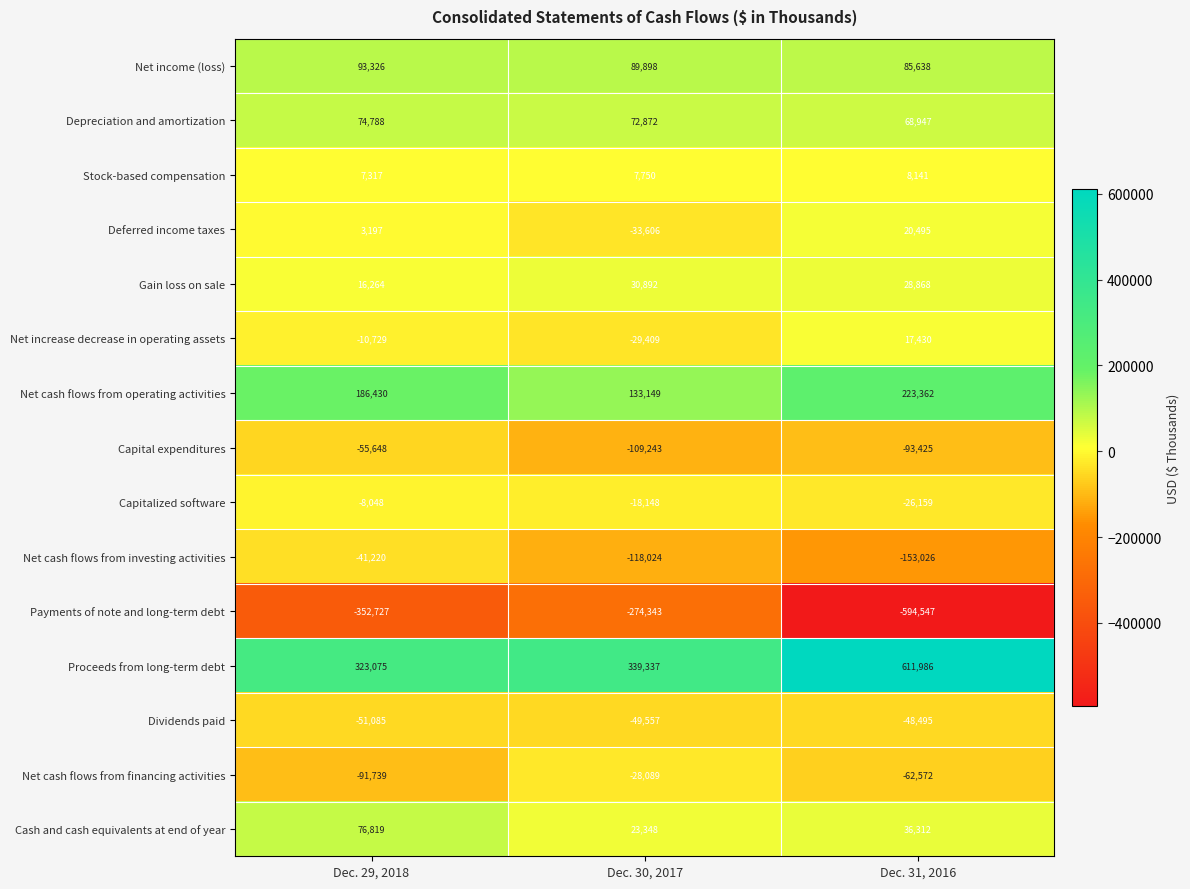

Which series has the widest spread of values?

Payments of note and long-term debt